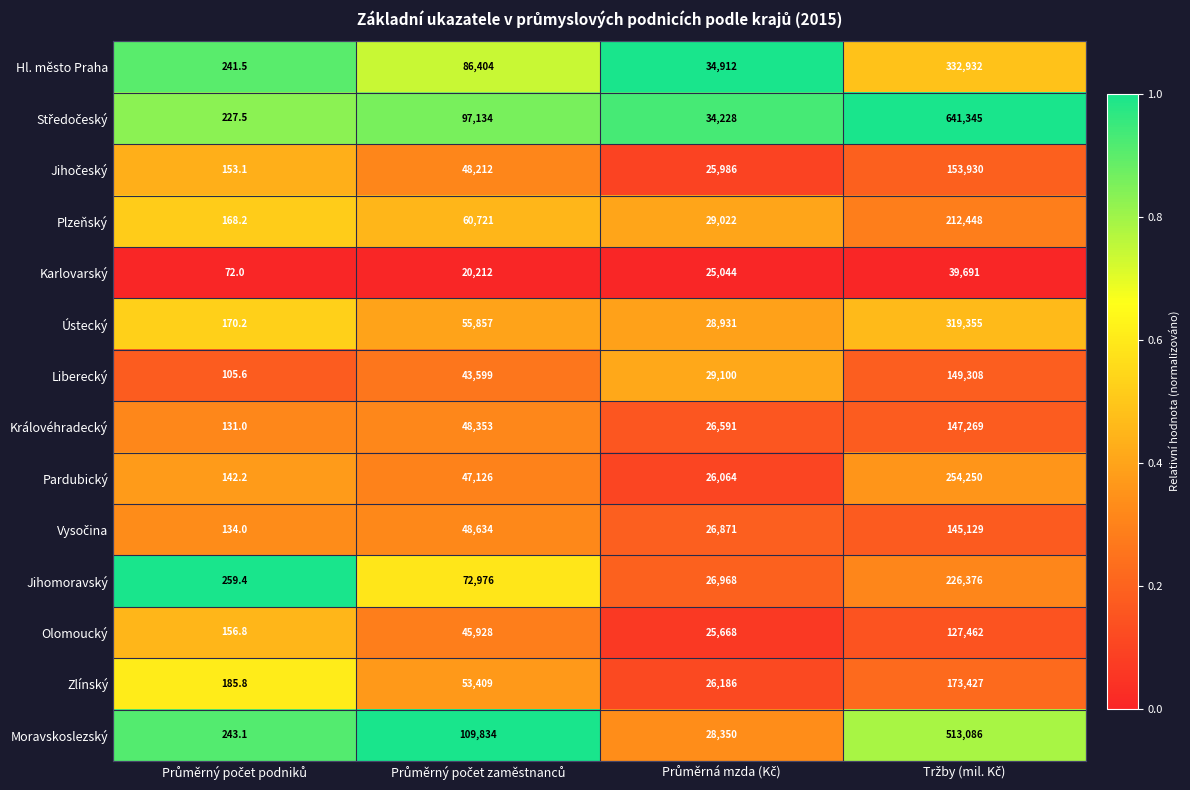

How many Hl. město Praha values are between 34912 and 332932?

3